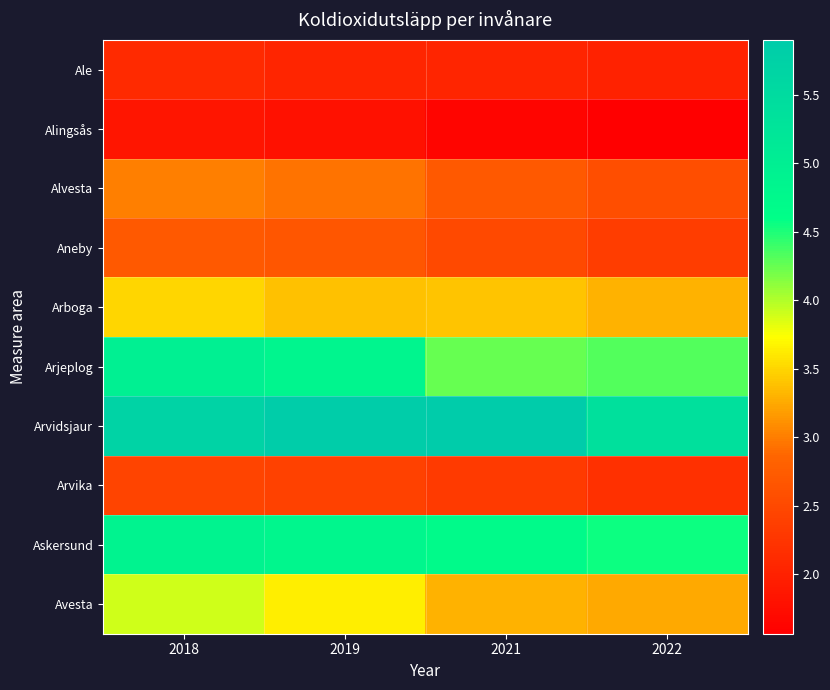

Which series has the largest total across all categories?

Arvidsjaur